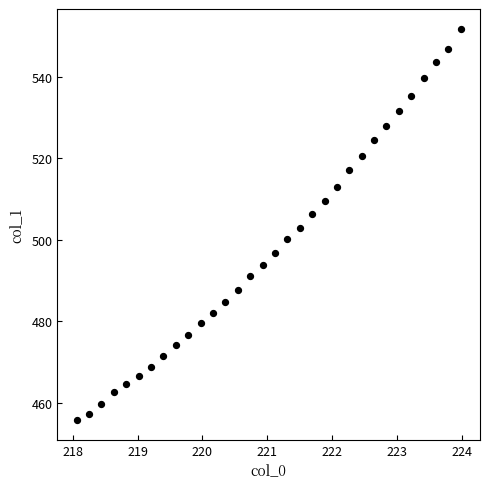

What is the range of X values (max minus min)?

5.9